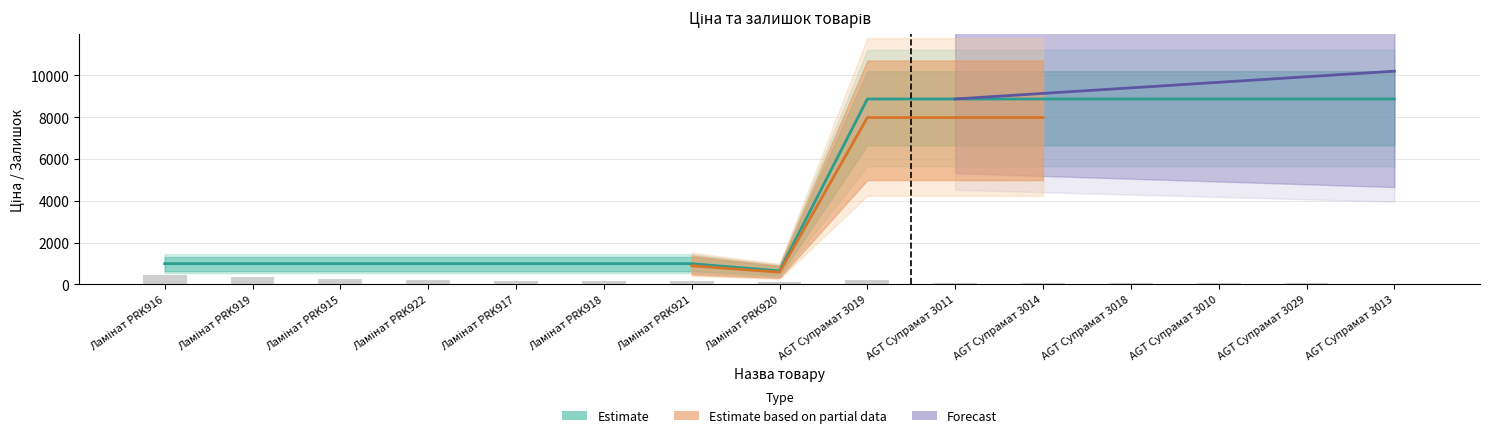

What is the maximum value for Ціна?

8874.6